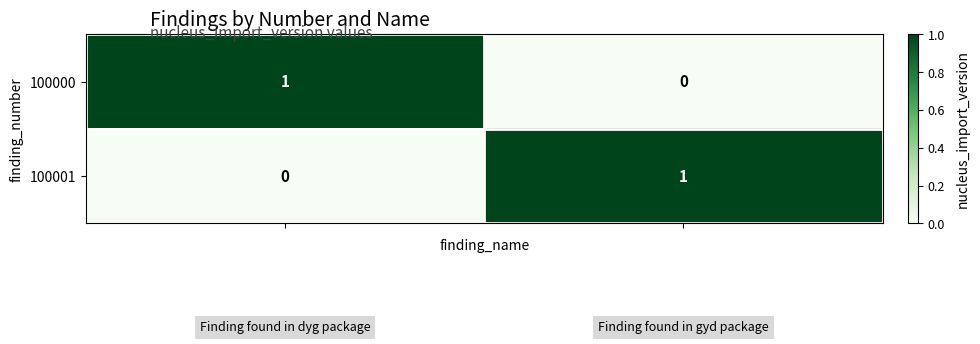

What is the greatest value displayed?

1